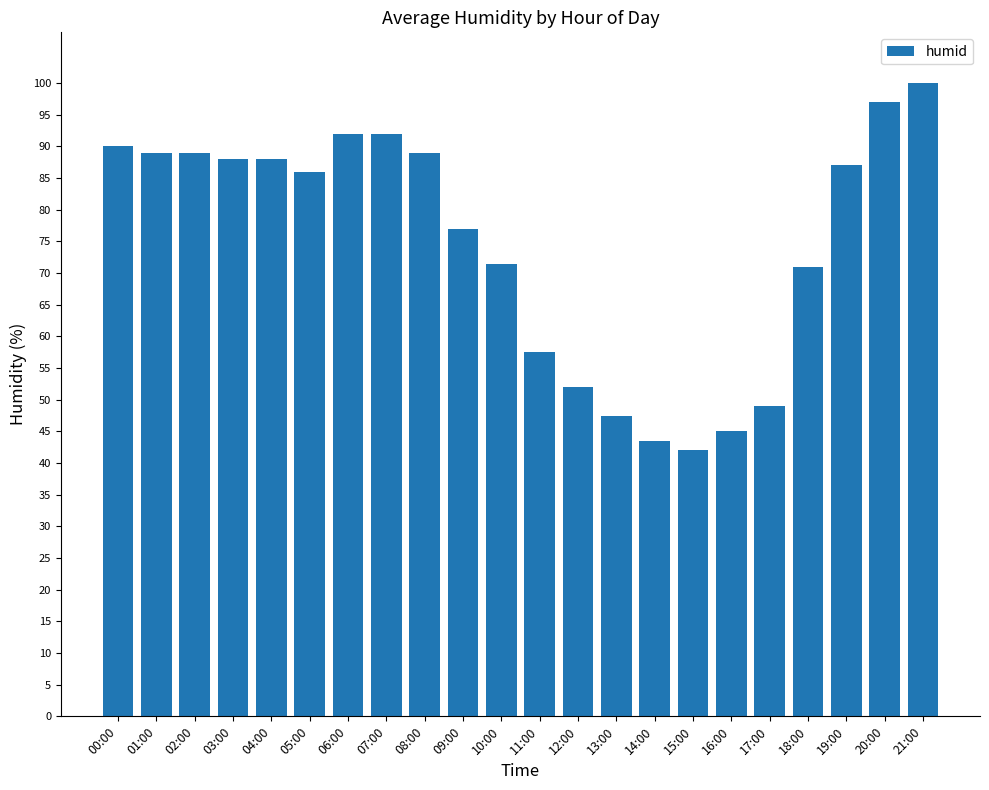

Where does the data first go above 87?

00:00